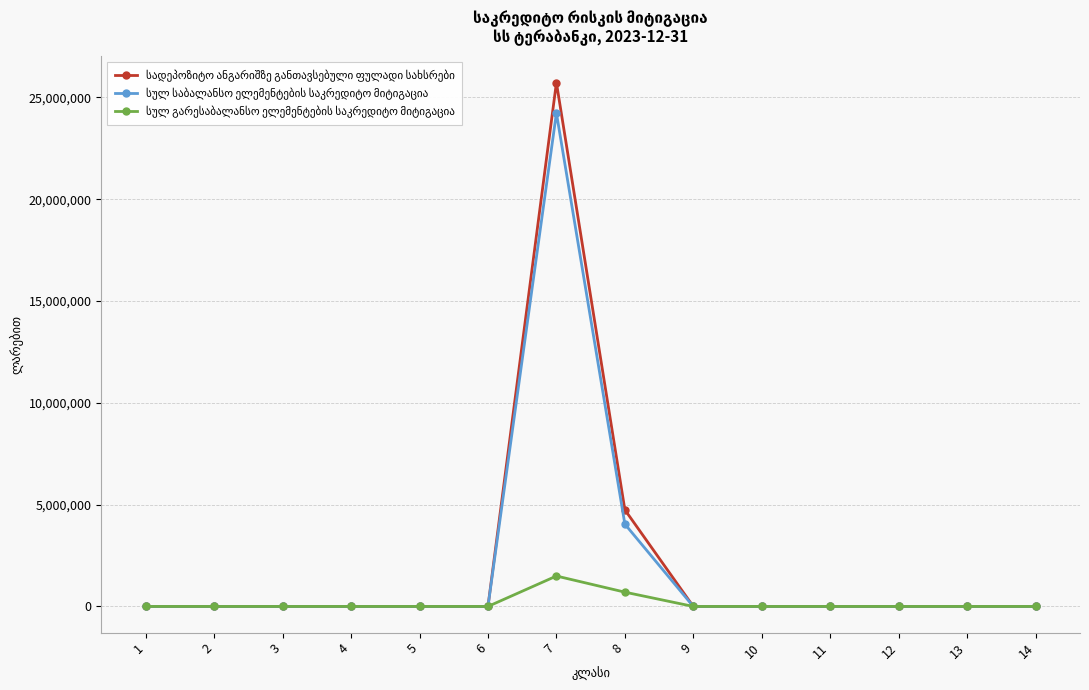

At which category does სულ საბალანსო ელემენტების საკრედიტო მიტიგაცია reach its first local peak?

7